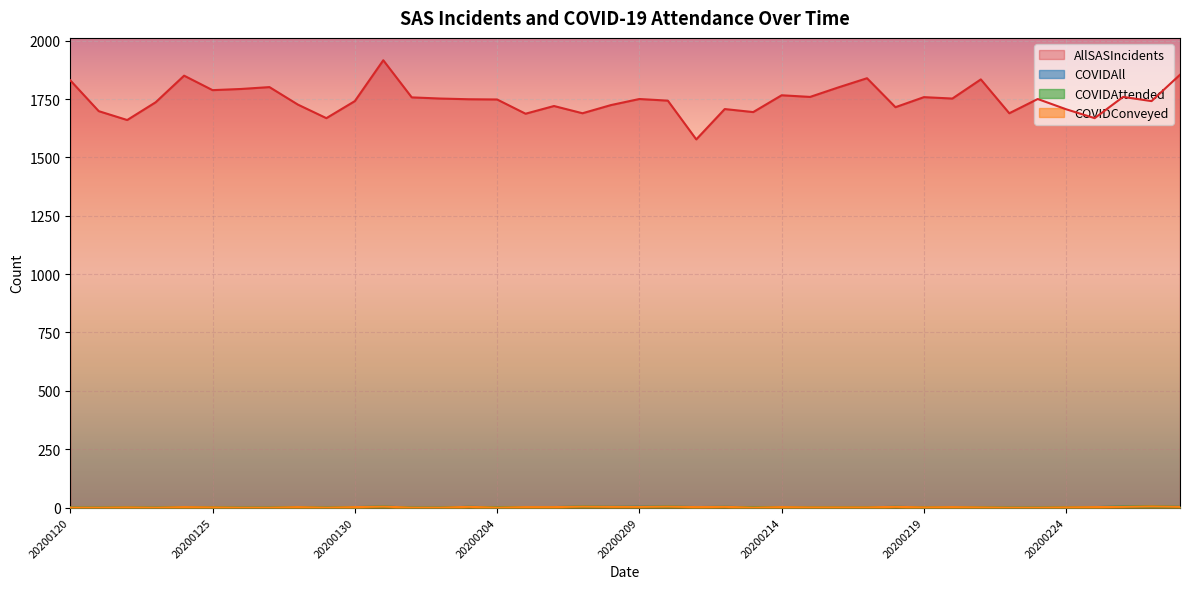

What is the total value across all series at 20200221?

1837